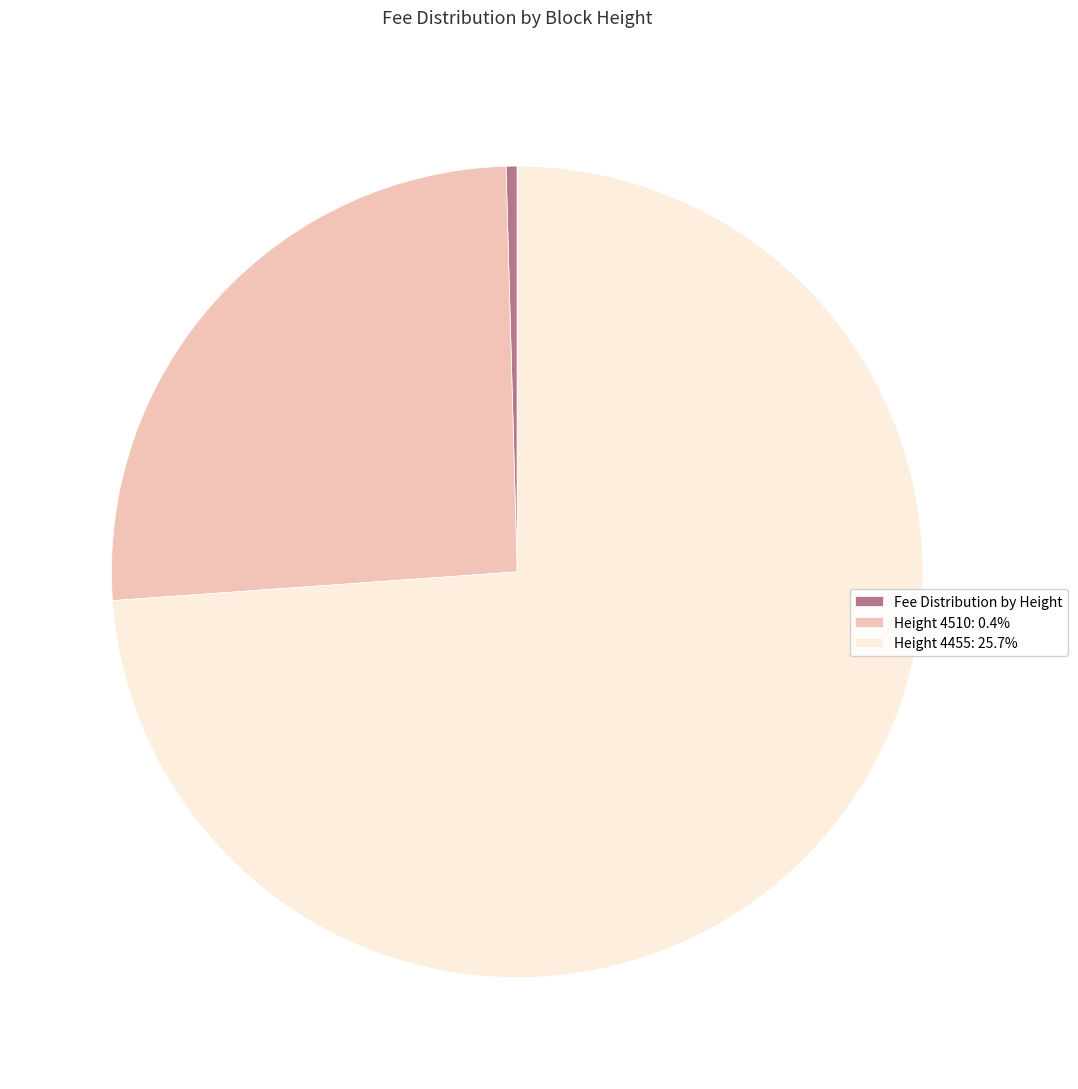

Do Height 4455: 25.7% and Height 4510: 0.4% together represent more than half of the pie?

Yes